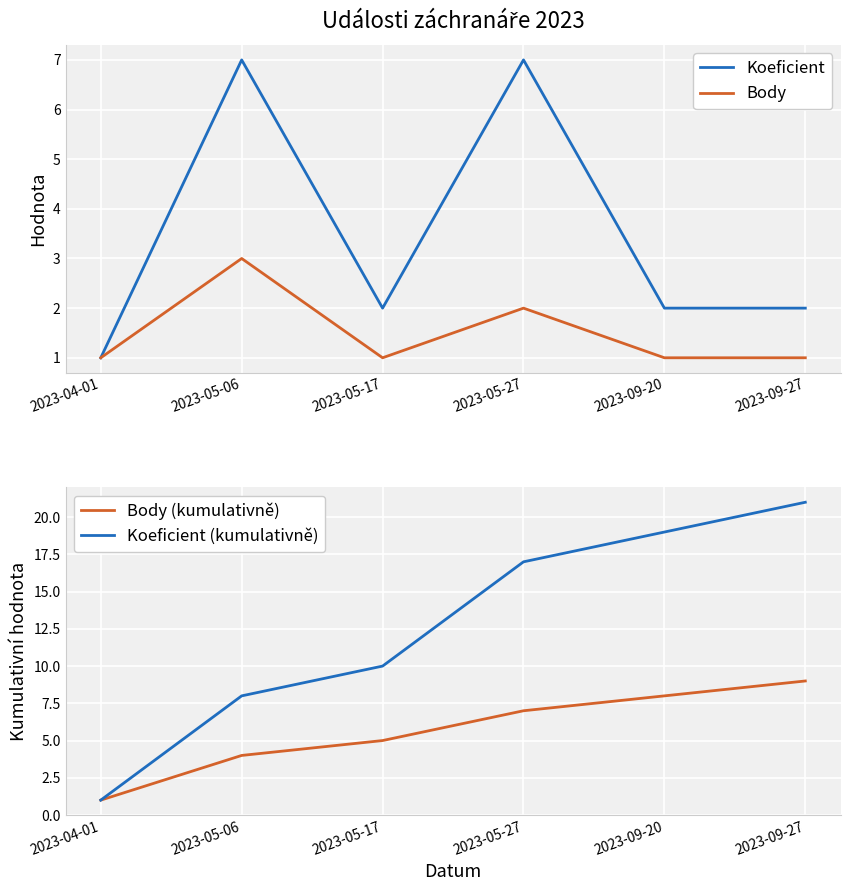

Is it true that Body (kumulativně) equals 1 at 2023-04-01?

True